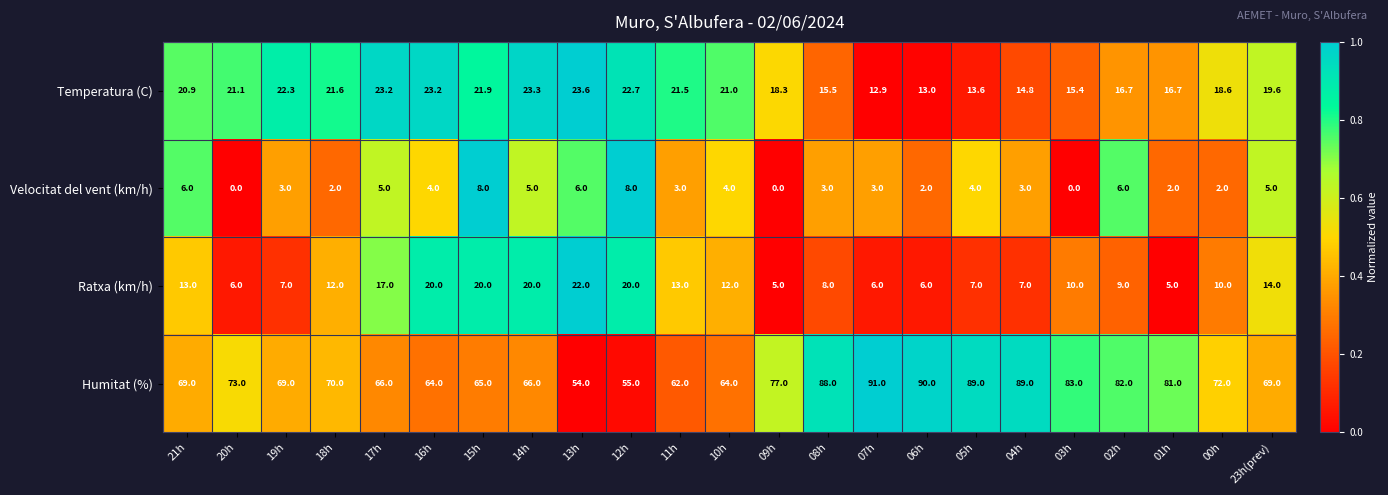

What is the maximum value shown in the chart?

91.0